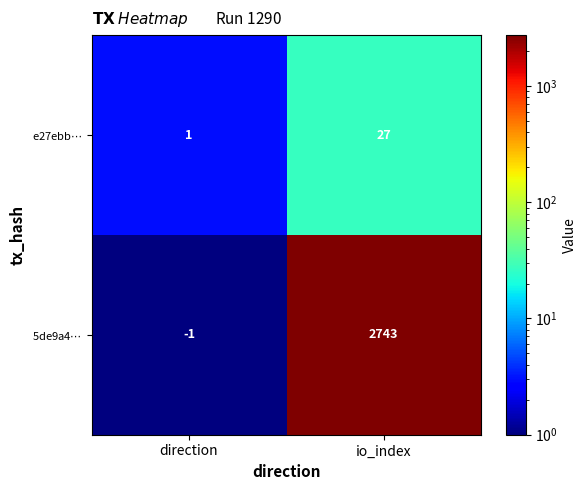

At which category is the sum across all series the highest?

io_index